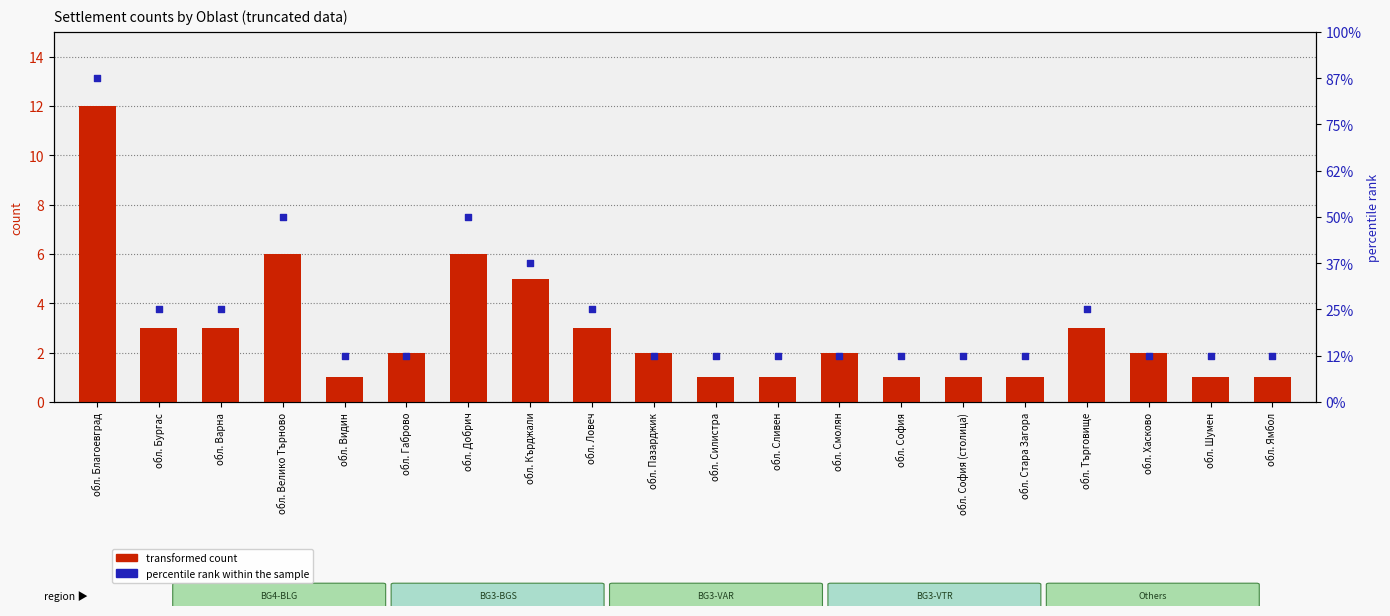

What are all the series names shown in the legend?

transformed count, percentile rank within the sample